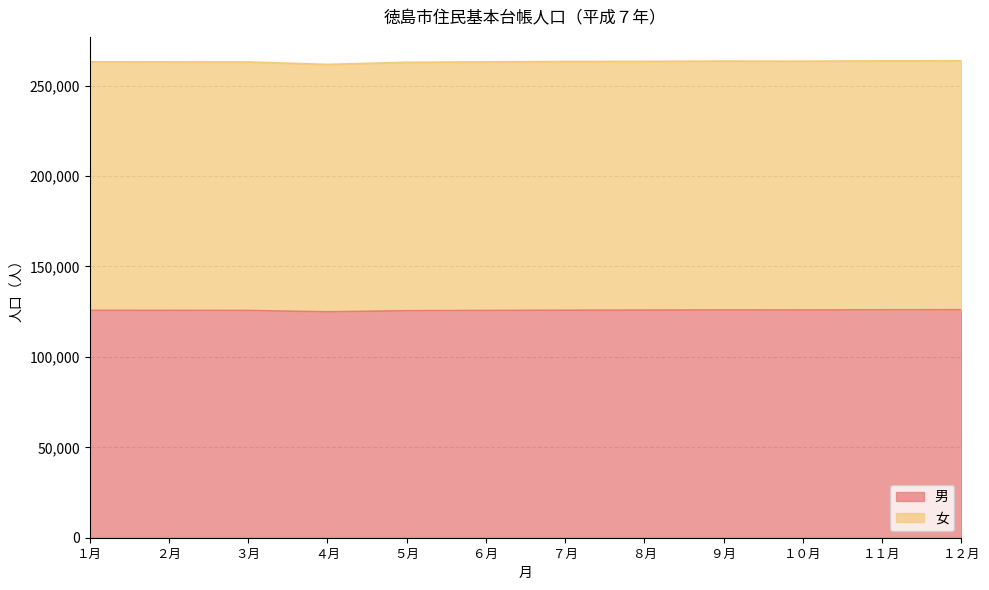

How many values in the 女 series are below 263336?

6